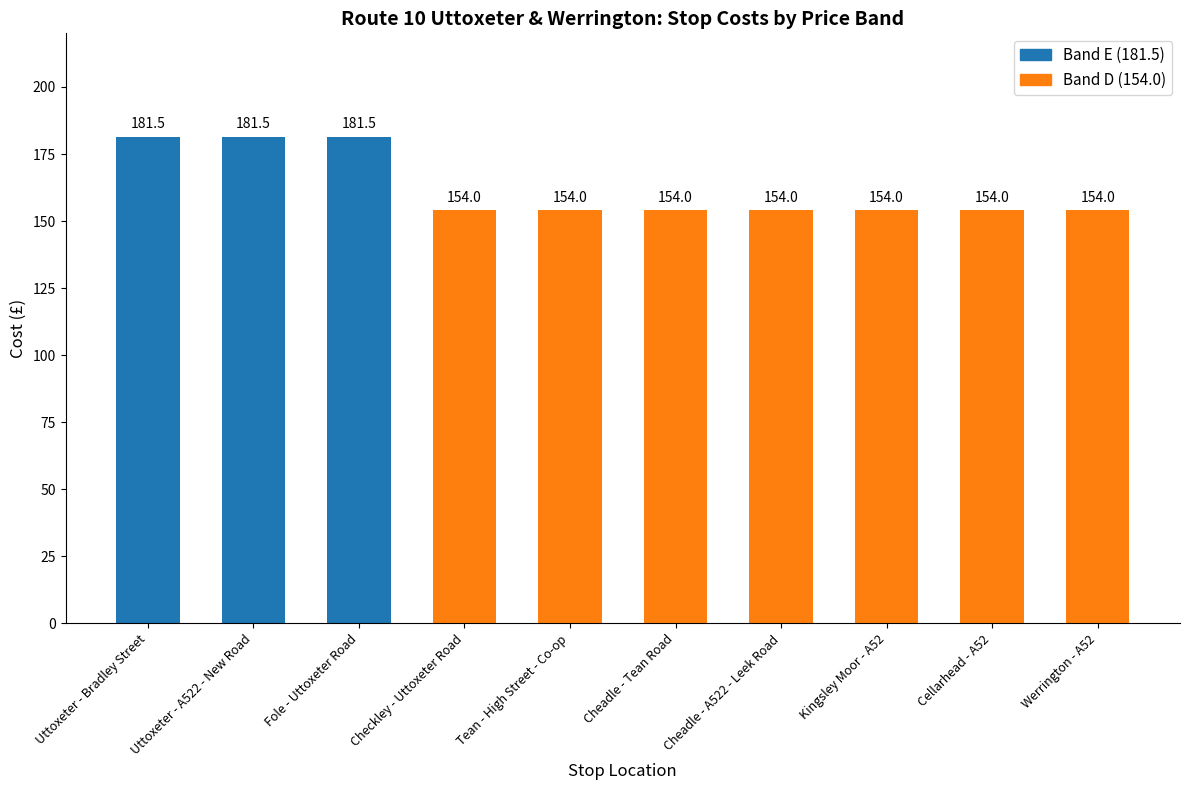

Reading right to left, what are all the values shown in this chart?

Werrington - A52=154.0	Cellarhead - A52=154.0	Kingsley Moor - A52=154.0	Cheadle - A522 - Leek Road=154.0	Cheadle - Tean Road=154.0	Tean - High Street - Co-op=154.0	Checkley - Uttoxeter Road=154.0	Fole - Uttoxeter Road=181.5	Uttoxeter - A522 - New Road=181.5	Uttoxeter - Bradley Street=181.5